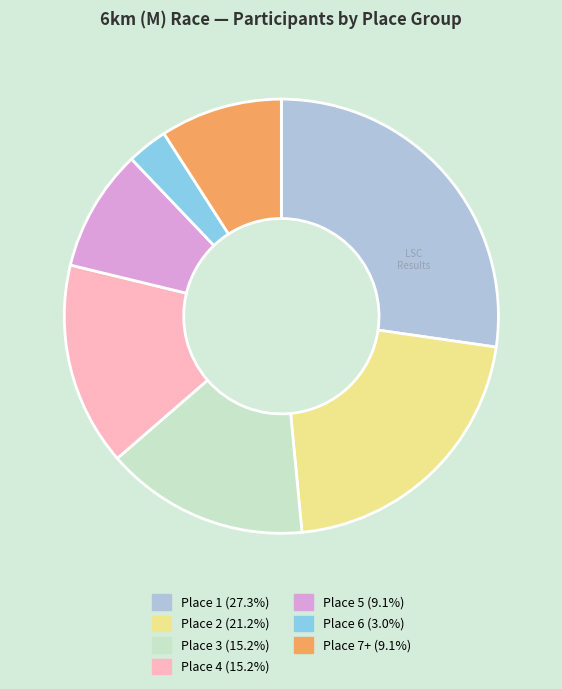

Combined, do Place 5 and Place 6 account for over 50%?

No